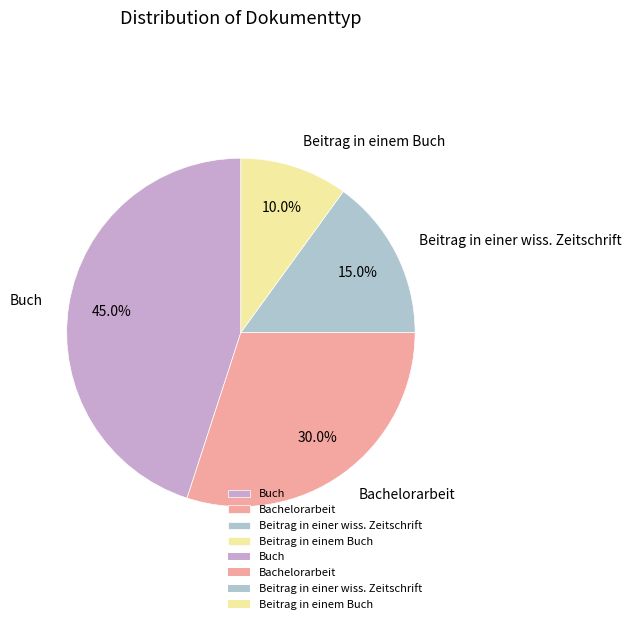

Is there a majority slice in this chart?

No